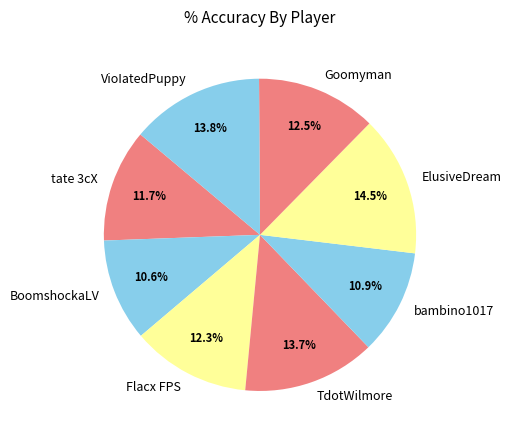

How many segments does this pie chart have?

8